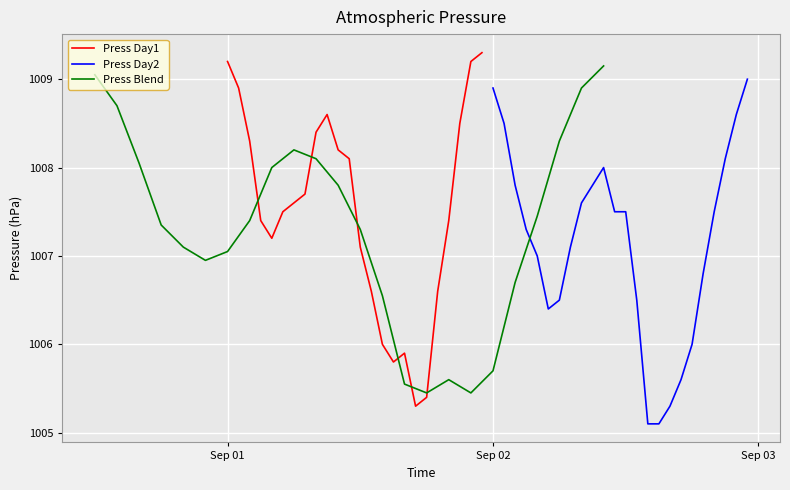

How many lines are shown in the chart?

3